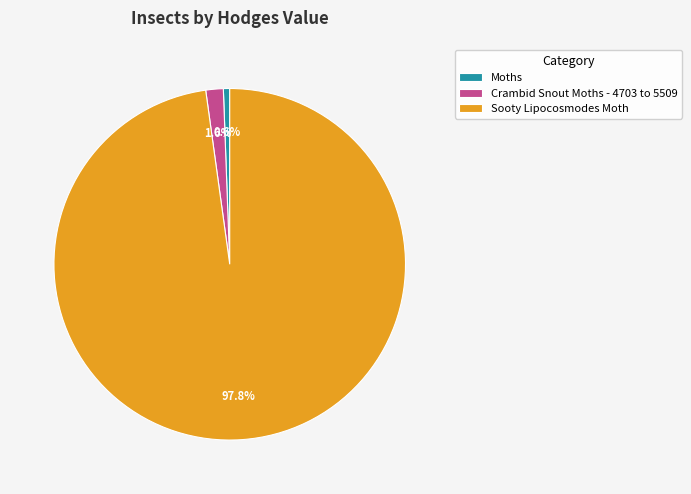

Approximately how many times larger is the value at Crambid Snout Moths - 4703 to 5509 compared to Moths?

2.8